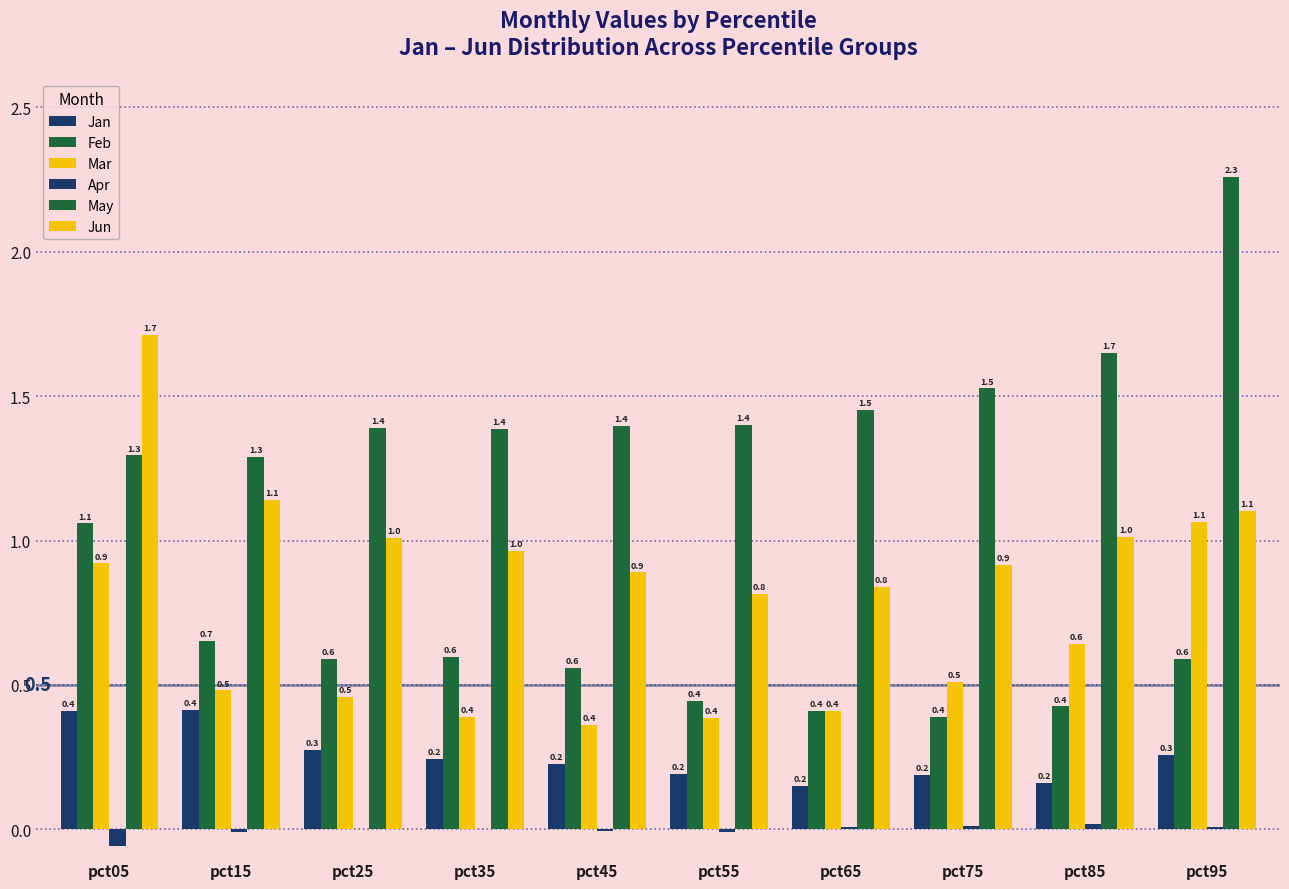

At which label is May closest to 1?

pct15